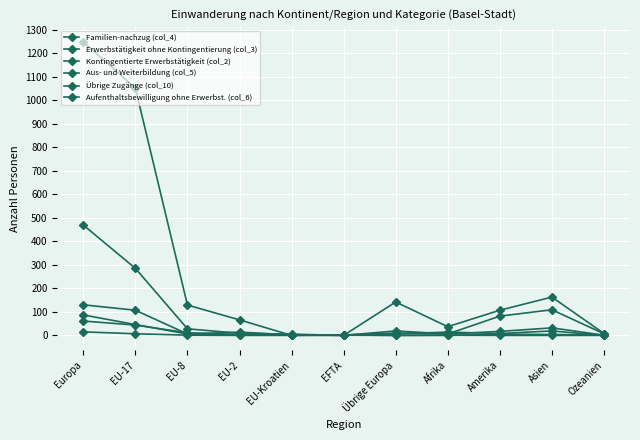

Which series ends up on top after the final intersection of Kontingentierte Erwerbstätigkeit (col_2) and Erwerbstätigkeit ohne Kontingentierung (col_3)?

Kontingentierte Erwerbstätigkeit (col_2)